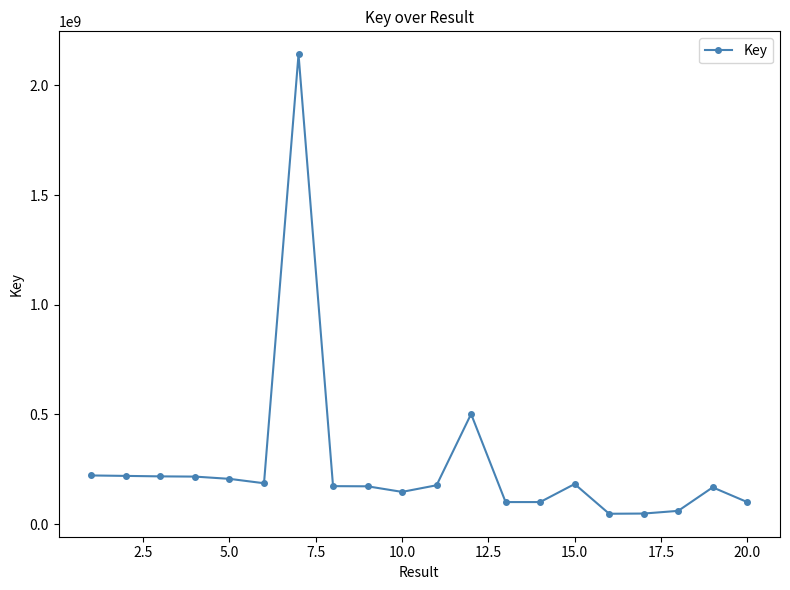

What is the average value?

269406463